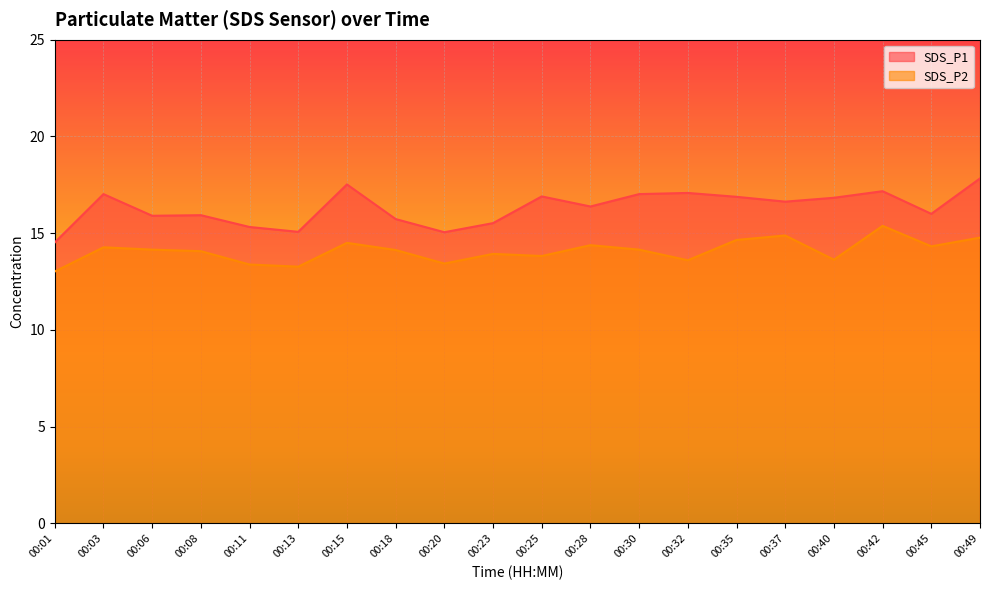

Where is SDS_P1 nearest to the value 16?

00:45